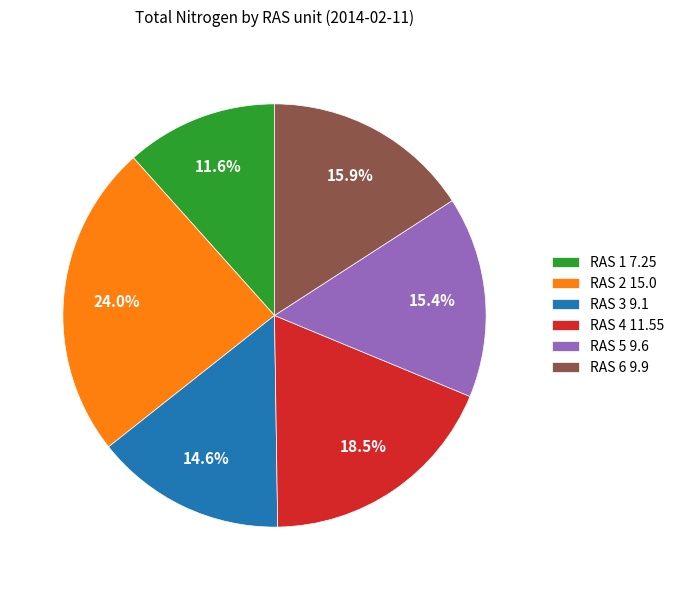

Is it true that RAS 1 is 12% of the pie?

True